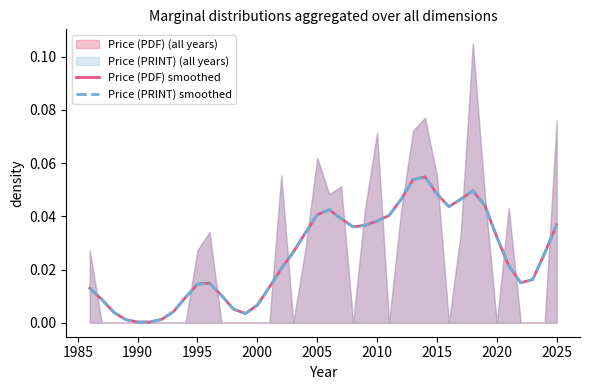

Reading right to left, list all the values displayed in this chart.

Price (PDF) smoothed: 0.0	0.0	0.0	0.0	0.0	0.0	0.0	0.0	0.0	0.0	0.0	0.1	0.1	0.0	0.0	0.0	0.0	0.0	0.0	0.0	0.0	0.0	0.0	0.0	0.0	0.0	0.0	0.0	0.0	0.0	0.0	0.0	0.0	0.0	0.0	0.0	0.0	0.0	0.0	0.0
Price (PRINT) smoothed: 0.0	0.0	0.0	0.0	0.0	0.0	0.0	0.0	0.0	0.0	0.0	0.1	0.1	0.0	0.0	0.0	0.0	0.0	0.0	0.0	0.0	0.0	0.0	0.0	0.0	0.0	0.0	0.0	0.0	0.0	0.0	0.0	0.0	0.0	0.0	0.0	0.0	0.0	0.0	0.0